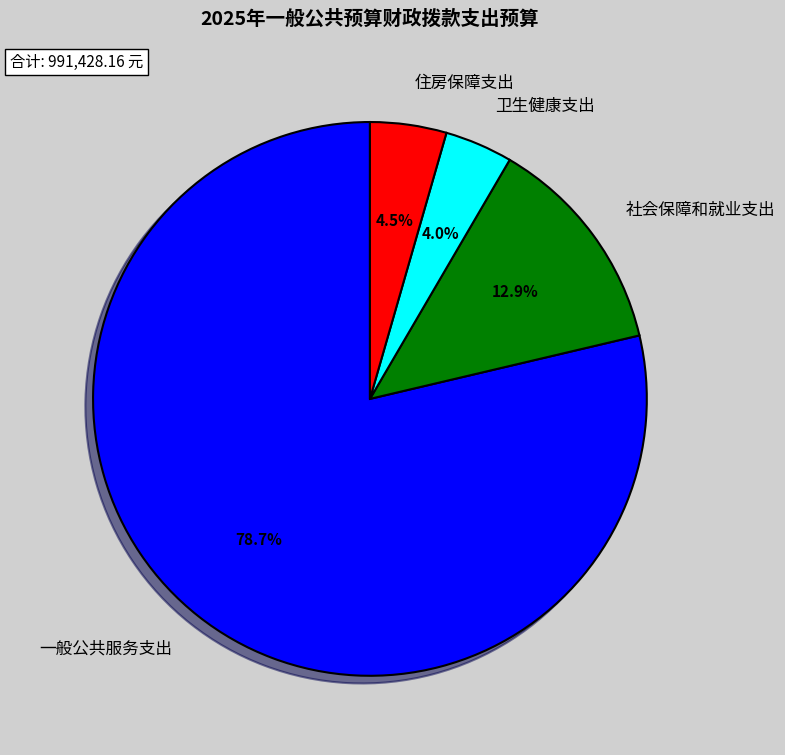

Which category has the biggest portion of the pie?

一般公共服务支出